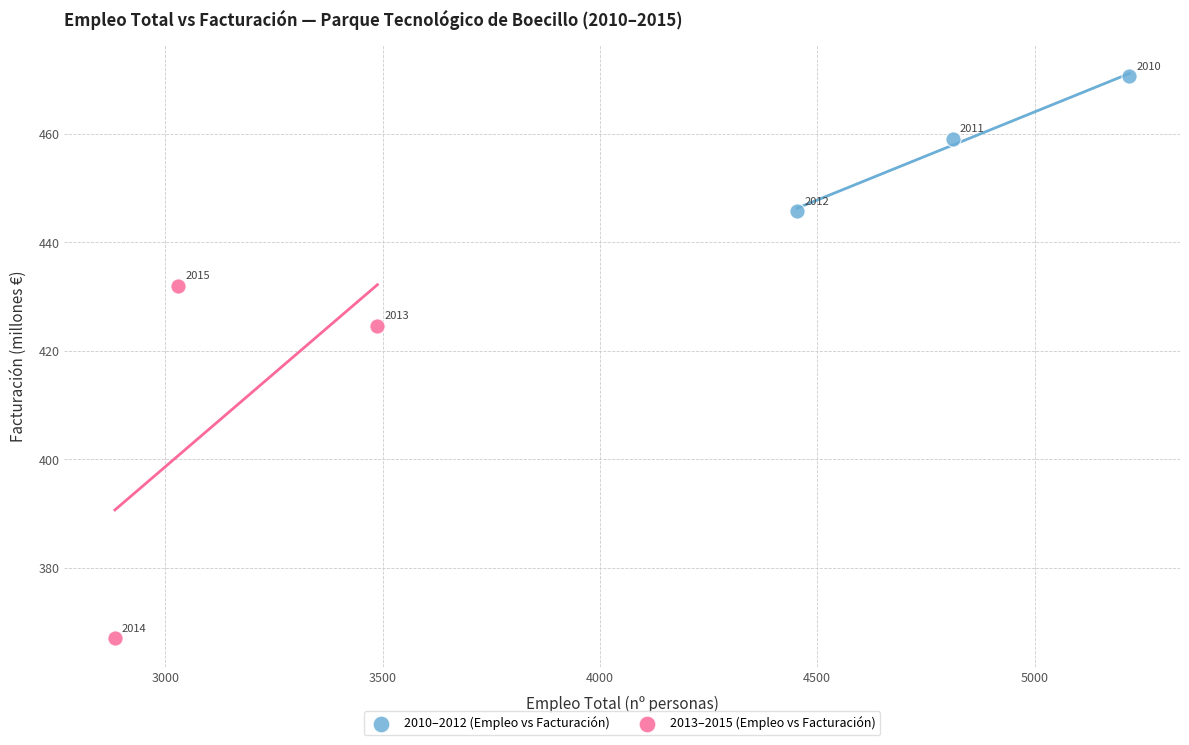

Which series has the largest Y range (max minus min)?

2013–2015 (Empleo vs Facturación)